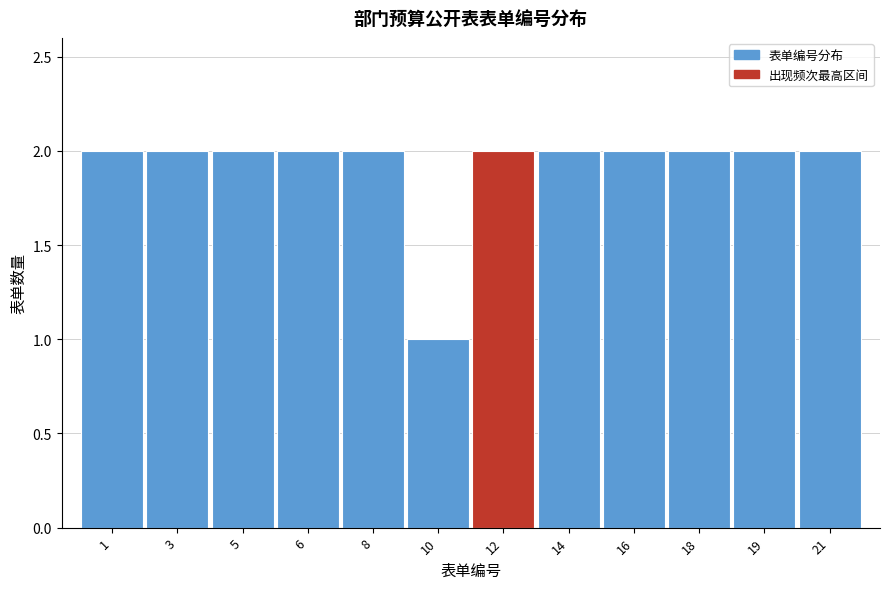

Reading left to right, extract all data points from this chart.

2	2	2	2	2	1	2	2	2	2	2	2